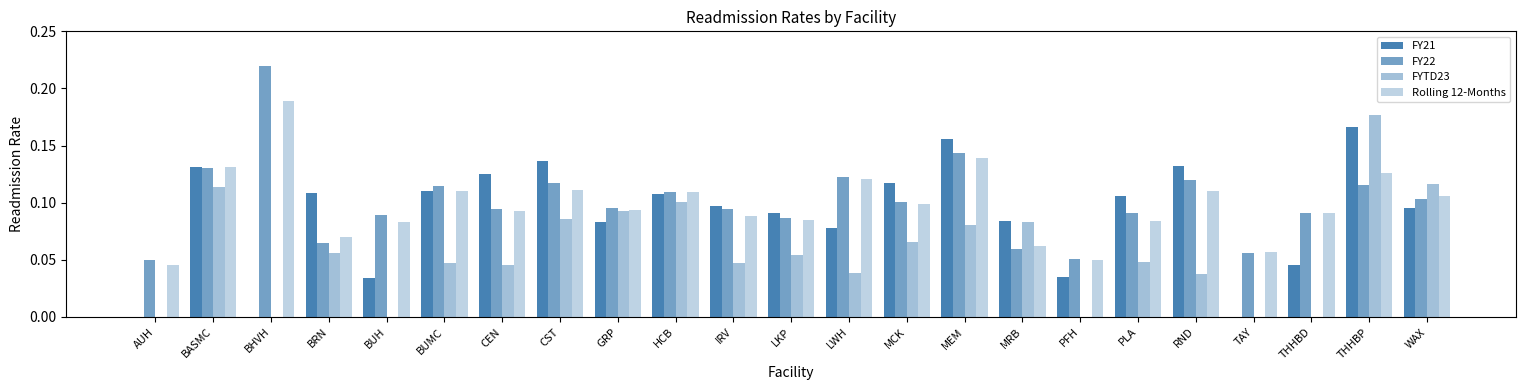

What is the total value across all series at THHBD?

0.2